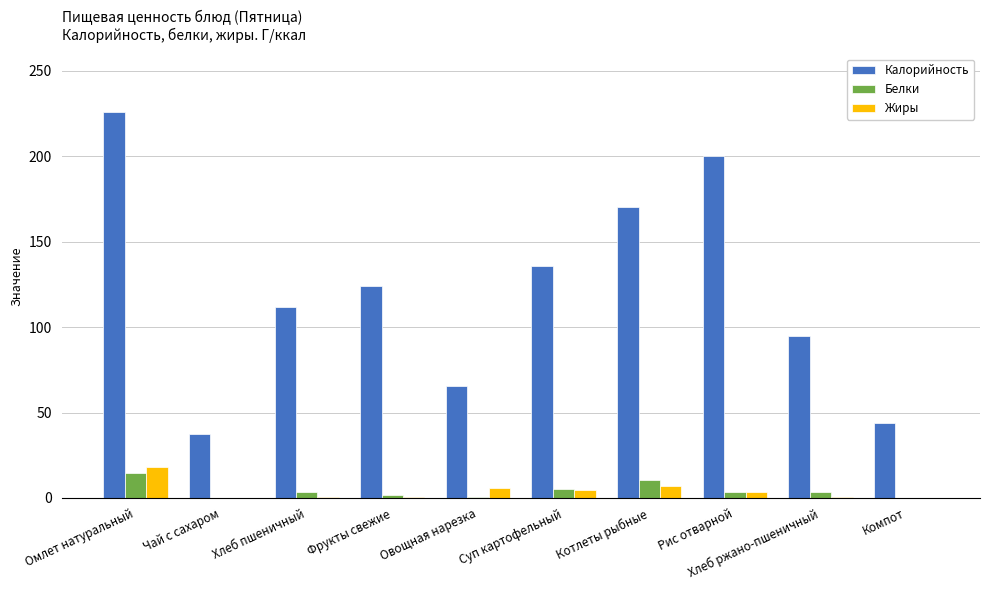

Count the number of data series in this chart.

3